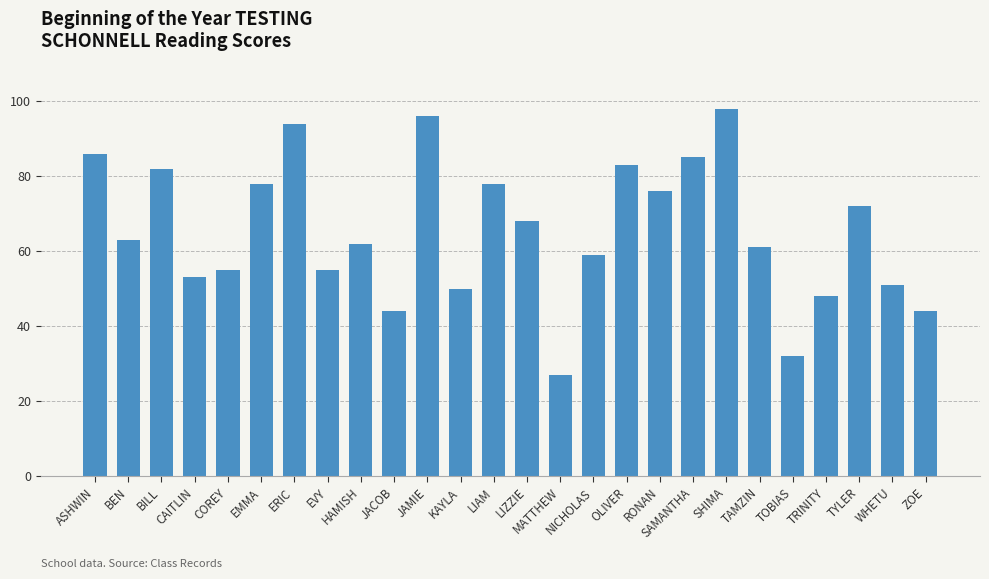

At which label does the data first exceed 63?

ASHWIN